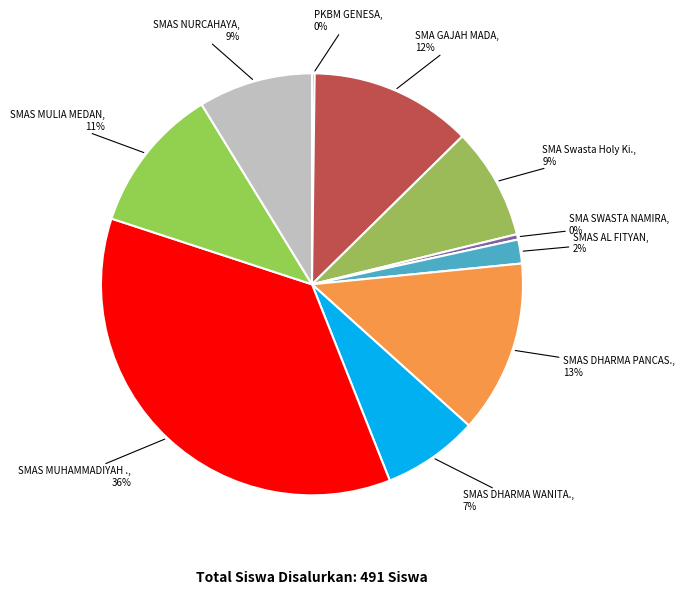

How many segments does this pie chart have?

10